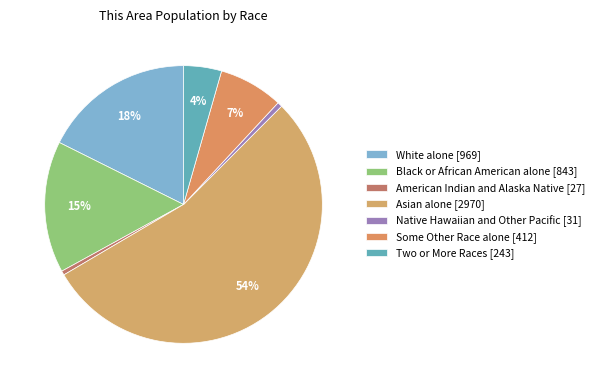

How many slices are in this pie chart?

7